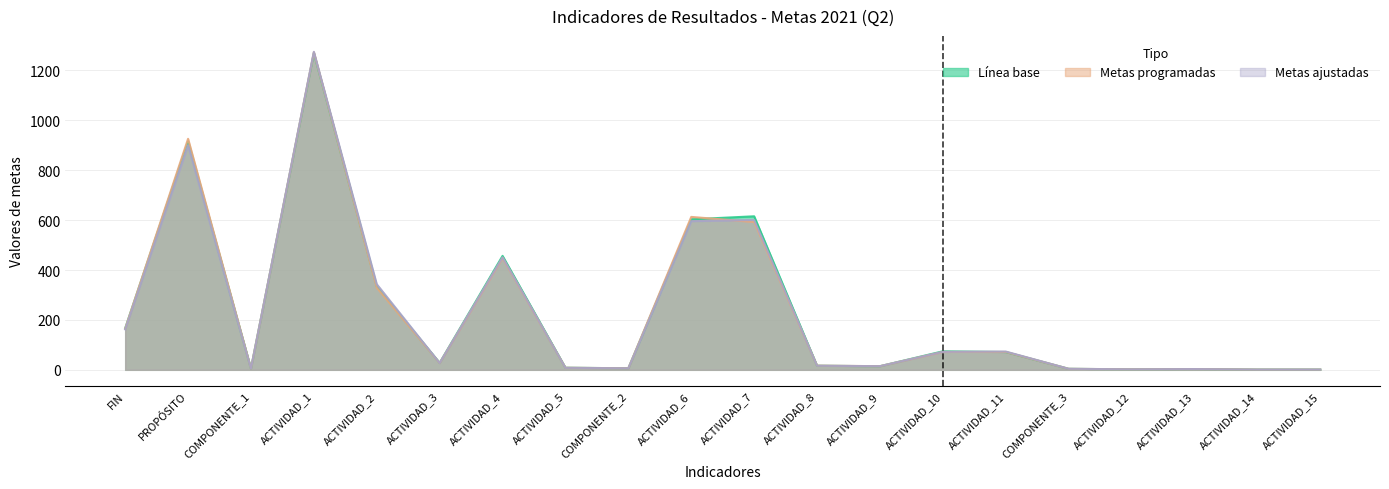

What is the lowest value of the Metas ajustadas series?

1.0